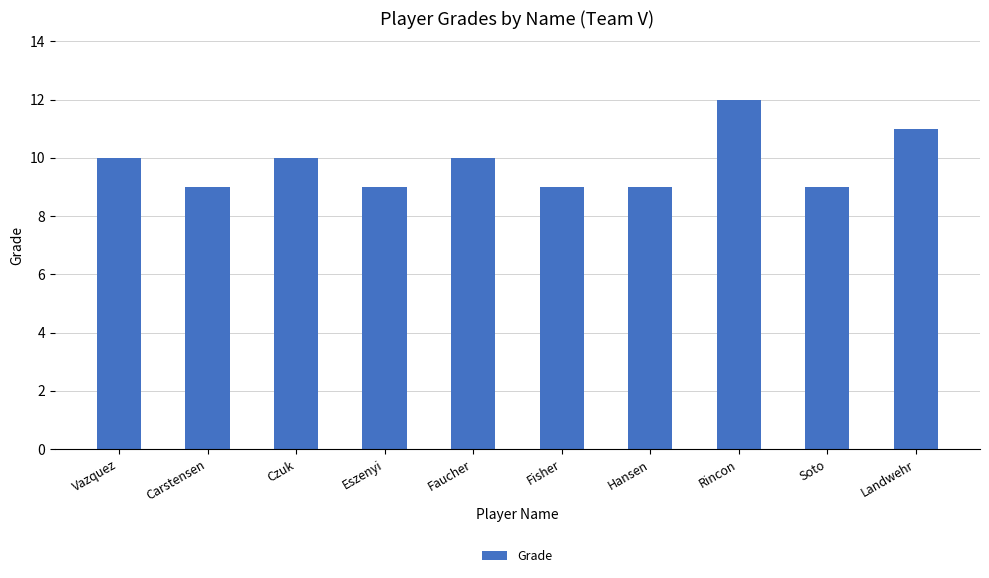

What is the value of the 5th bar from the left?

10